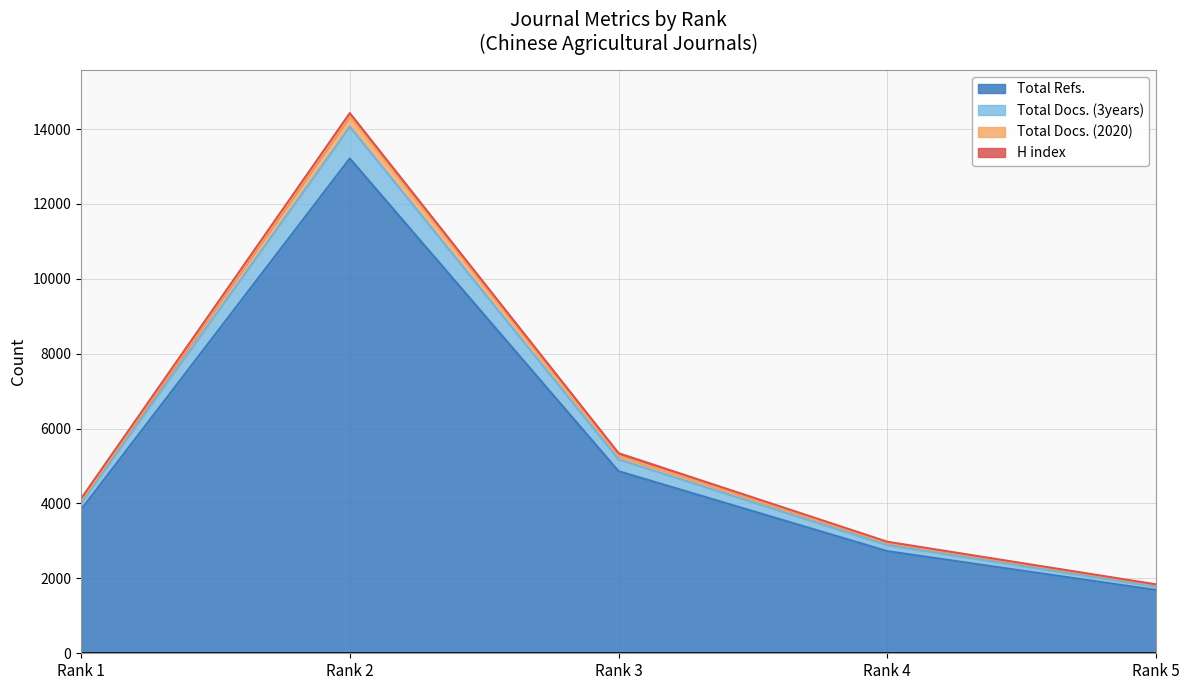

Which category has the lowest value across all series?

Rank 5